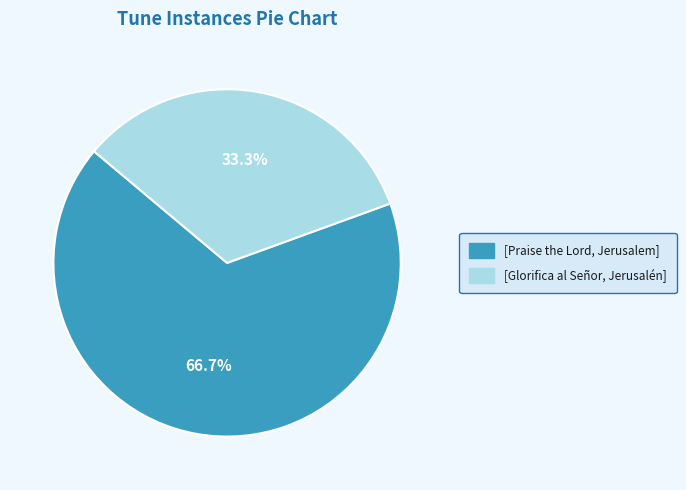

Which slice represents more than half of the pie?

[Praise the Lord, Jerusalem]